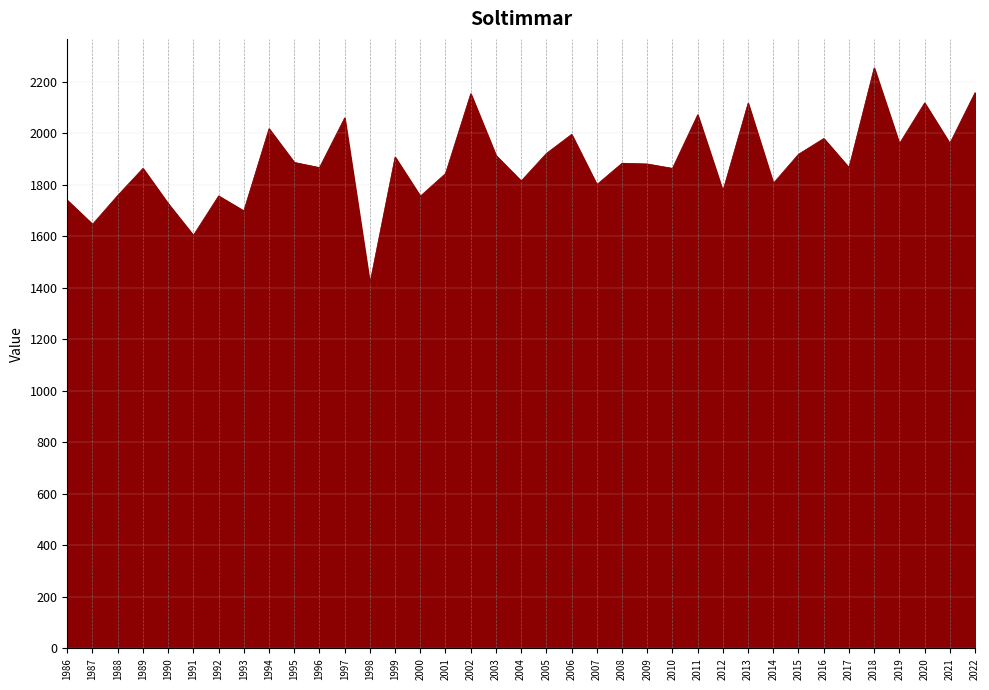

What is the sum of the values at 2022 and 2012?

3934